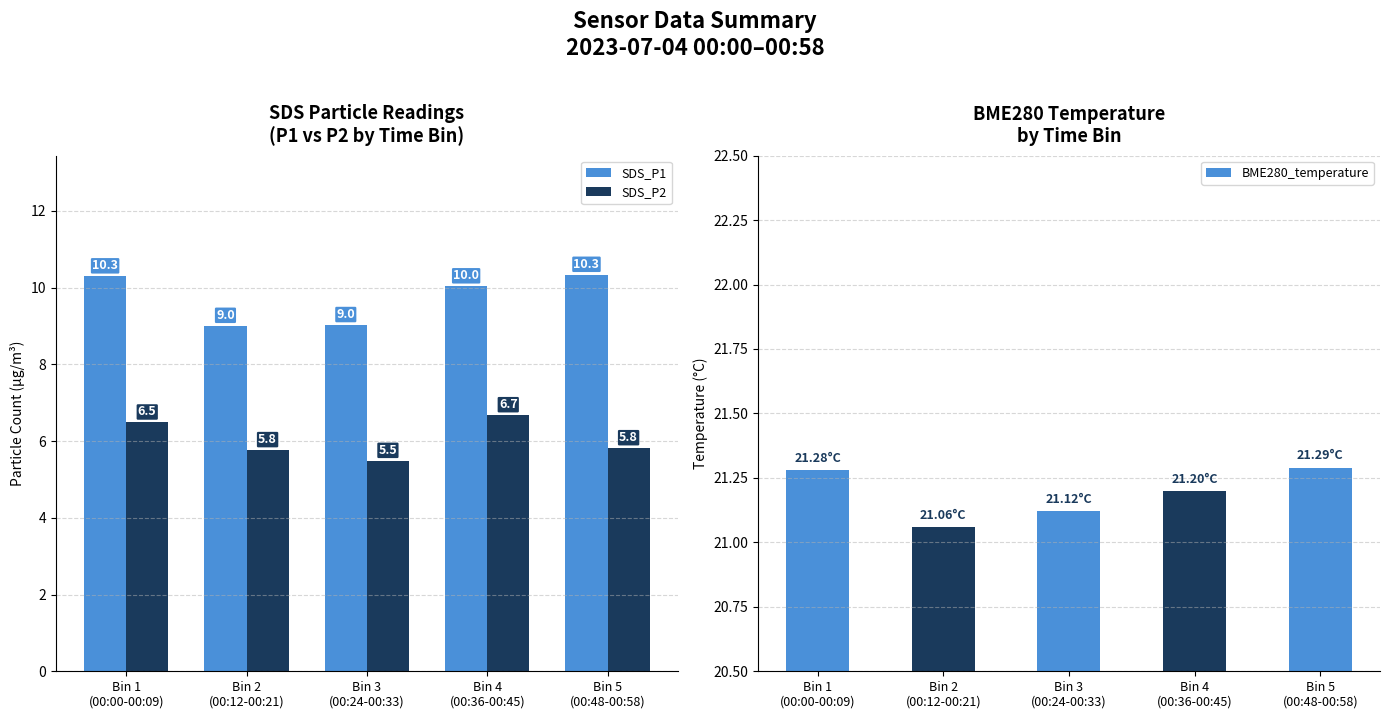

Rank the series at Bin 2
(00:12-00:21) from highest to lowest value.

BME280_temperature, SDS_P1, SDS_P2